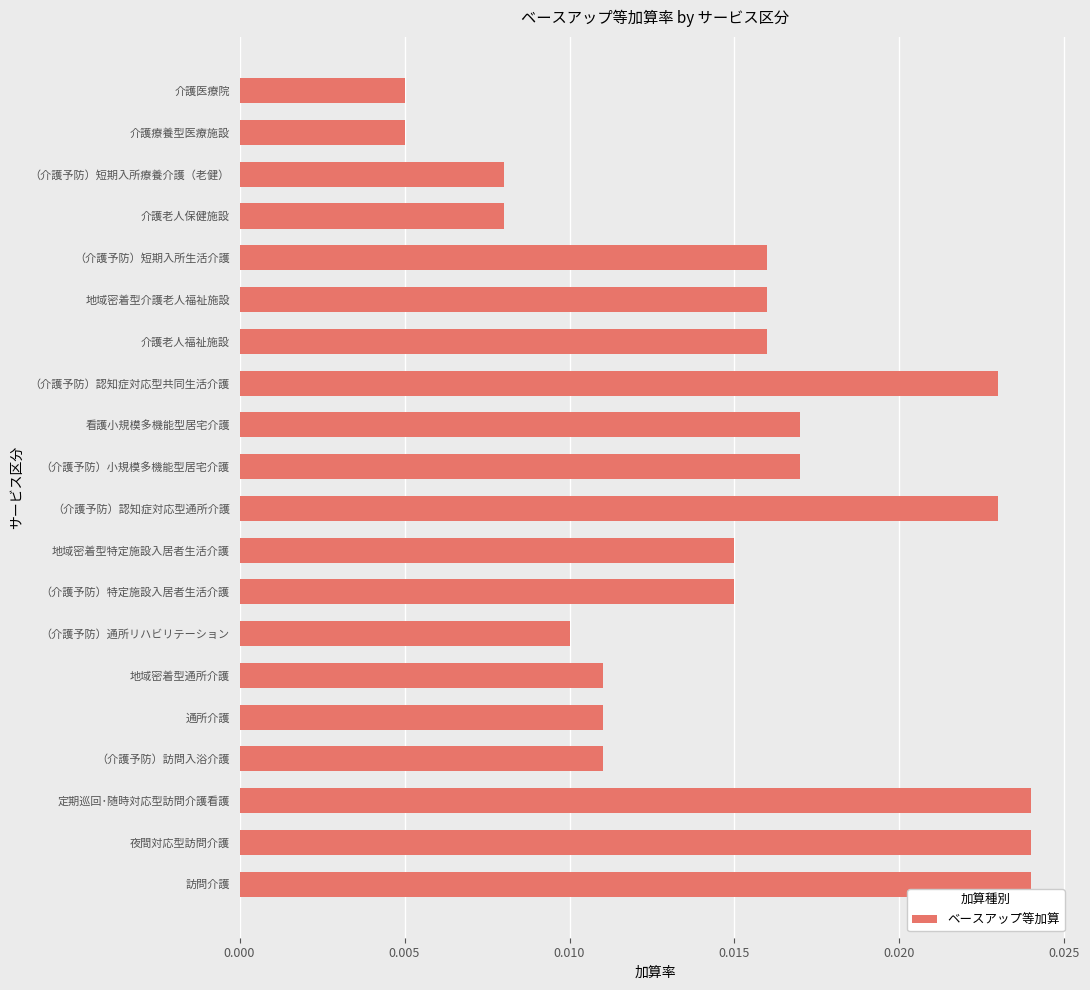

How many values are between 0 and 1?

20